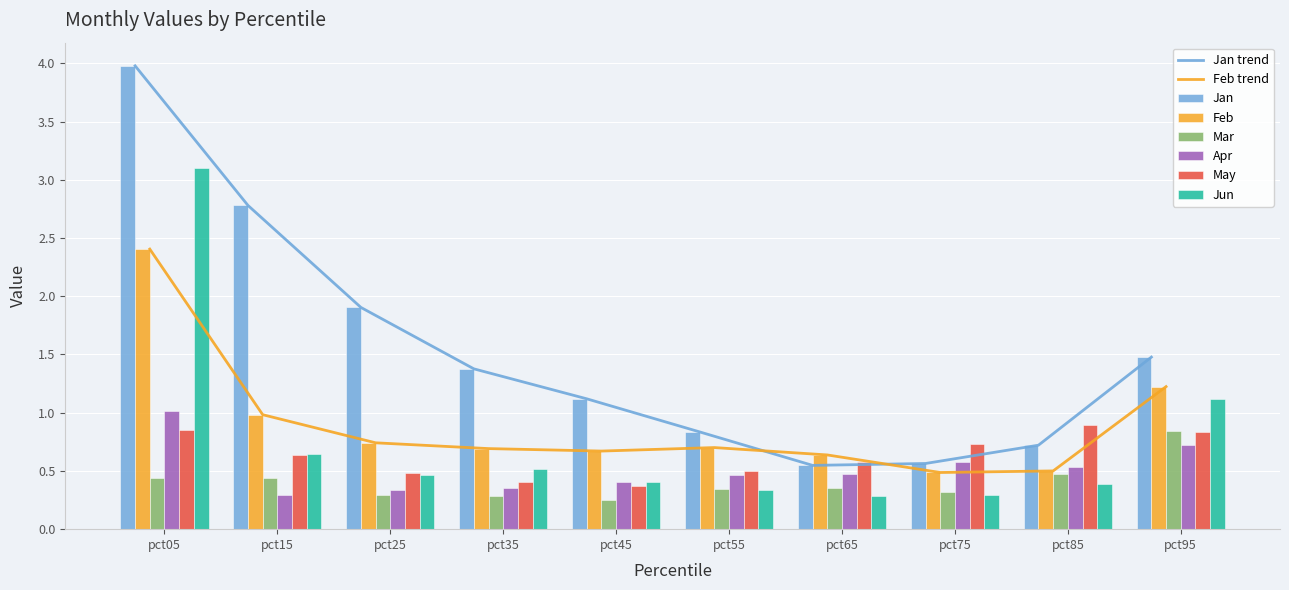

Is the value of Feb at pct95 greater than the value of May at pct35?

Yes